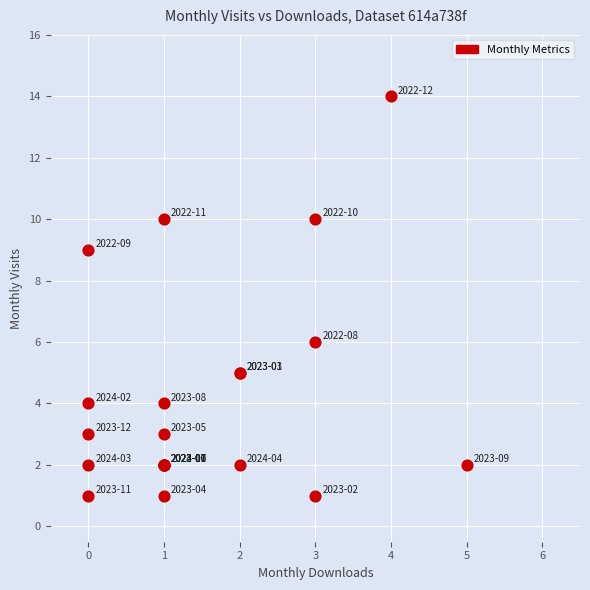

What Y value in the scatter plot is closest to 7?

6